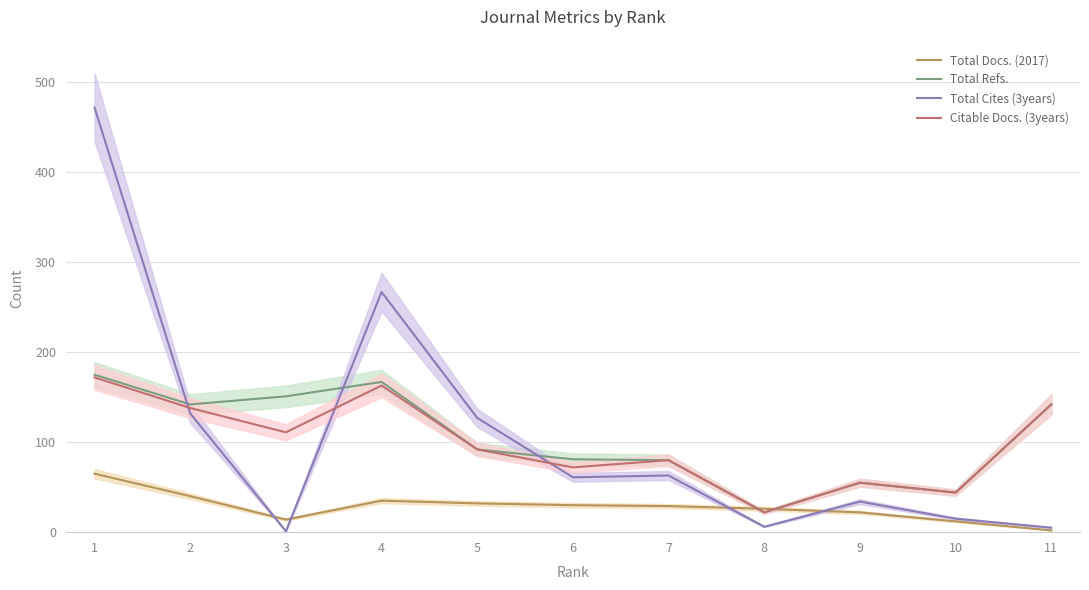

What is the minimum value for Citable Docs. (3years)?

22